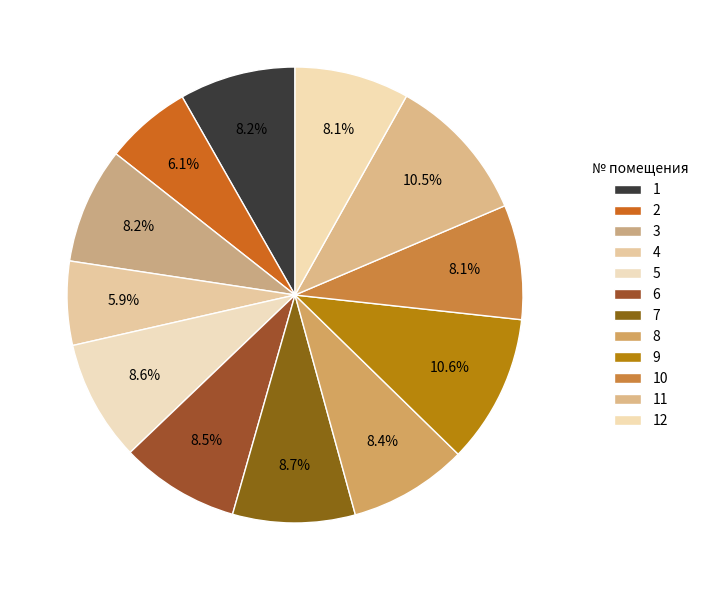

Rank the categories by value from highest to lowest.

9, 11, 7, 5, 6, 8, 1, 3, 10, 12, 2, 4